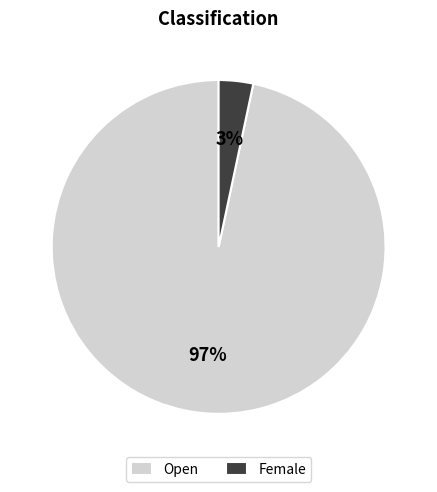

How many segments does this pie chart have?

2